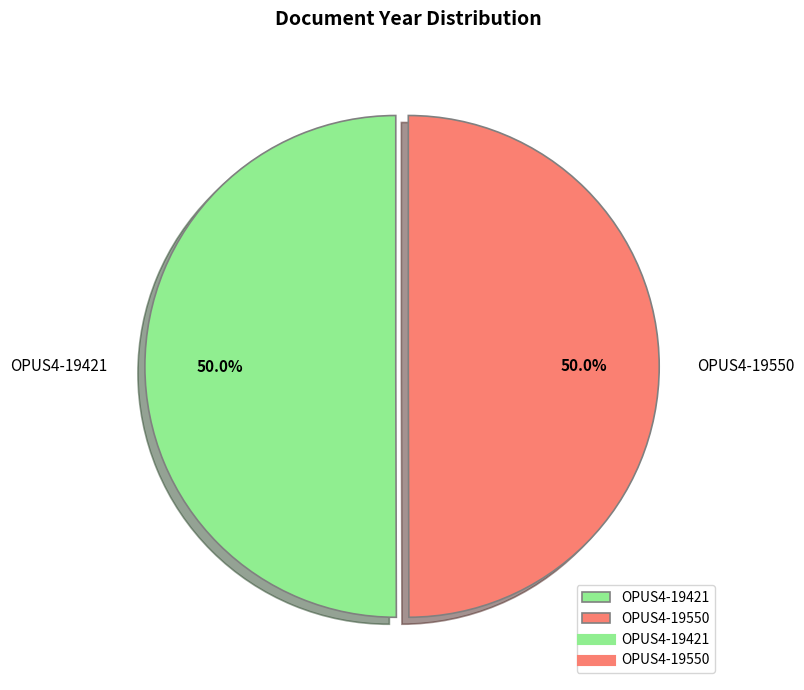

Approximately how many times larger is the value at OPUS4-19550 compared to OPUS4-19421?

1.0